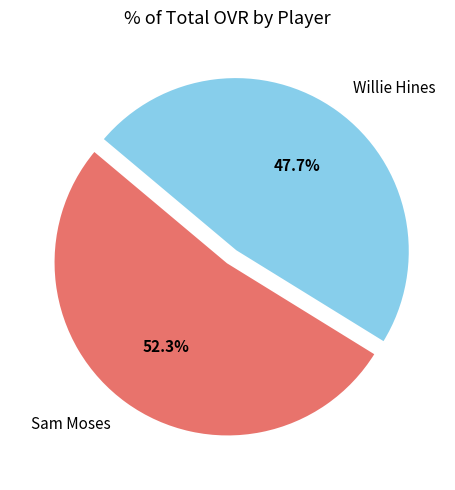

To the nearest percent, what is the combined percentage of Sam Moses and Willie Hines?

100%